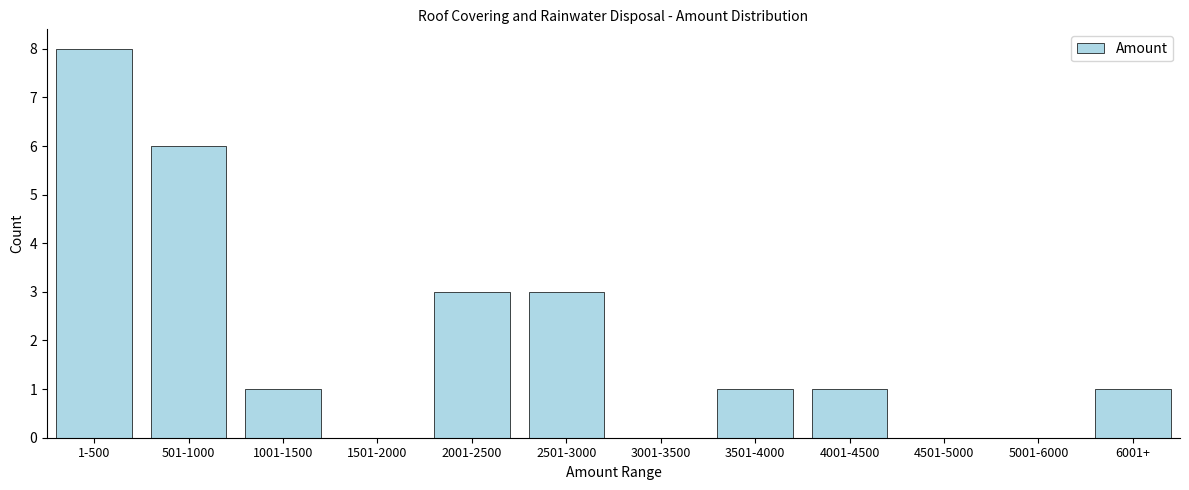

Reading right to left, transcribe all the data shown in this chart.

6001+=1	5001-6000=0	4501-5000=0	4001-4500=1	3501-4000=1	3001-3500=0	2501-3000=3	2001-2500=3	1501-2000=0	1001-1500=1	501-1000=6	1-500=8